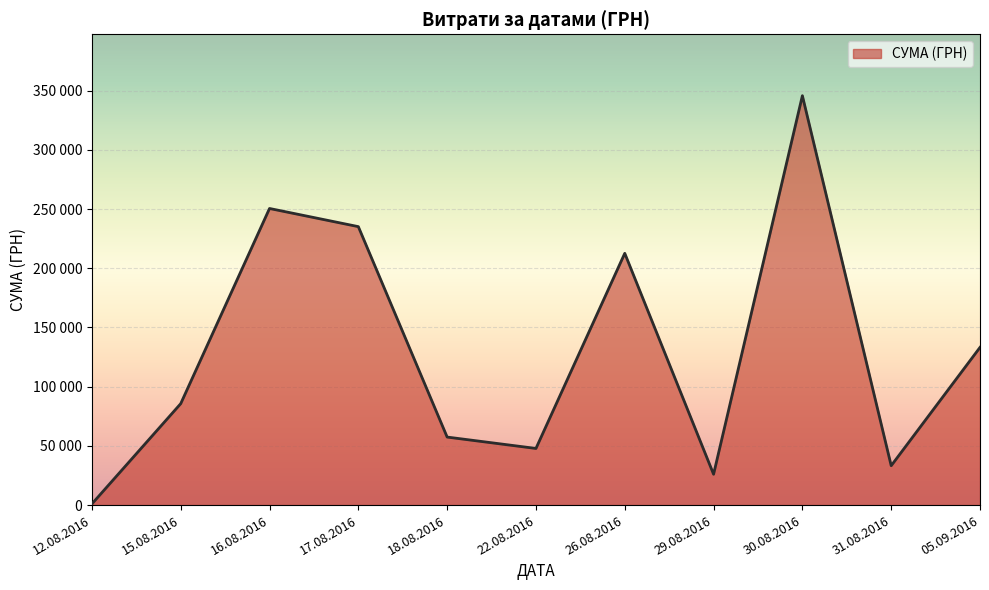

Does the chart display data point markers on the line(s)?

No